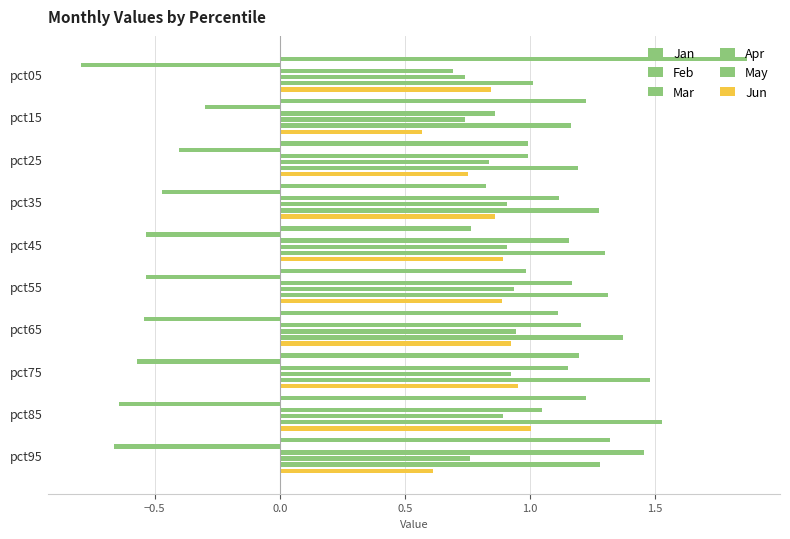

How many groups of bars are there?

10